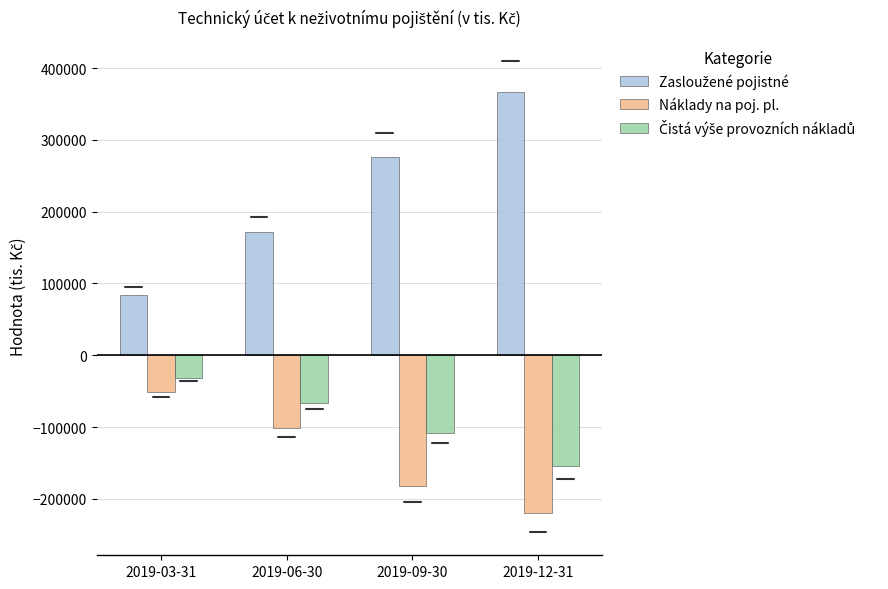

What is the approximate value of Náklady na poj. pl. at 2019-03-31?

-51901